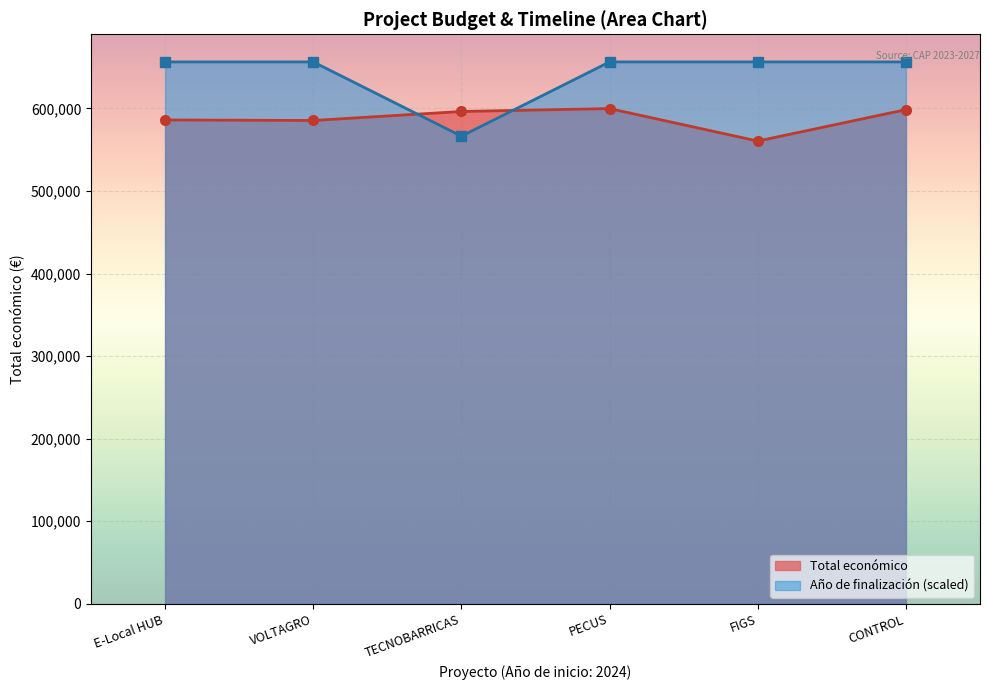

Between VOLTAGRO and CONTROL, which is larger?

CONTROL